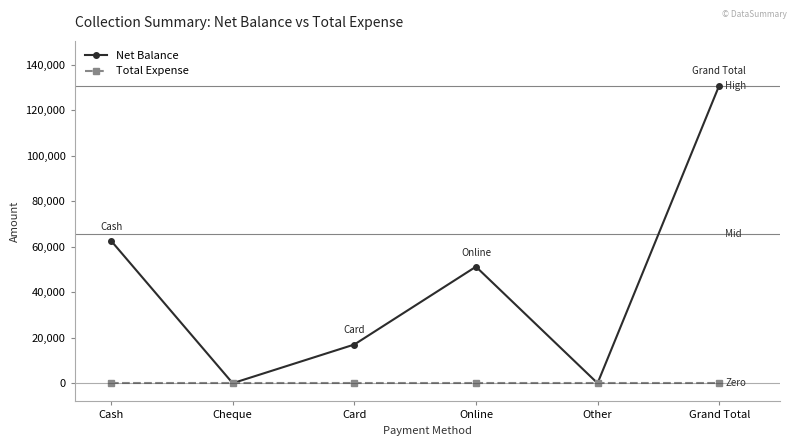

Which series has the largest range (max minus min)?

Net Balance